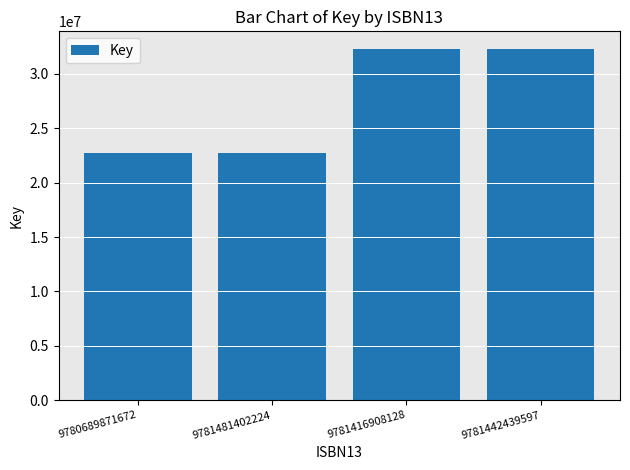

Count the number of data series in this chart.

1